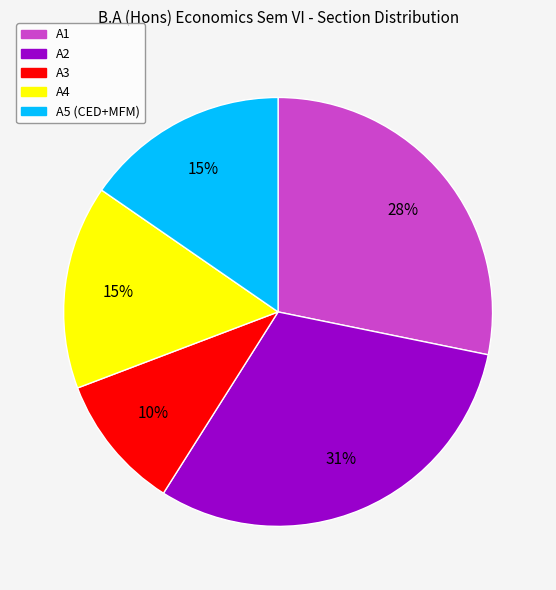

Is there a majority slice in this chart?

No